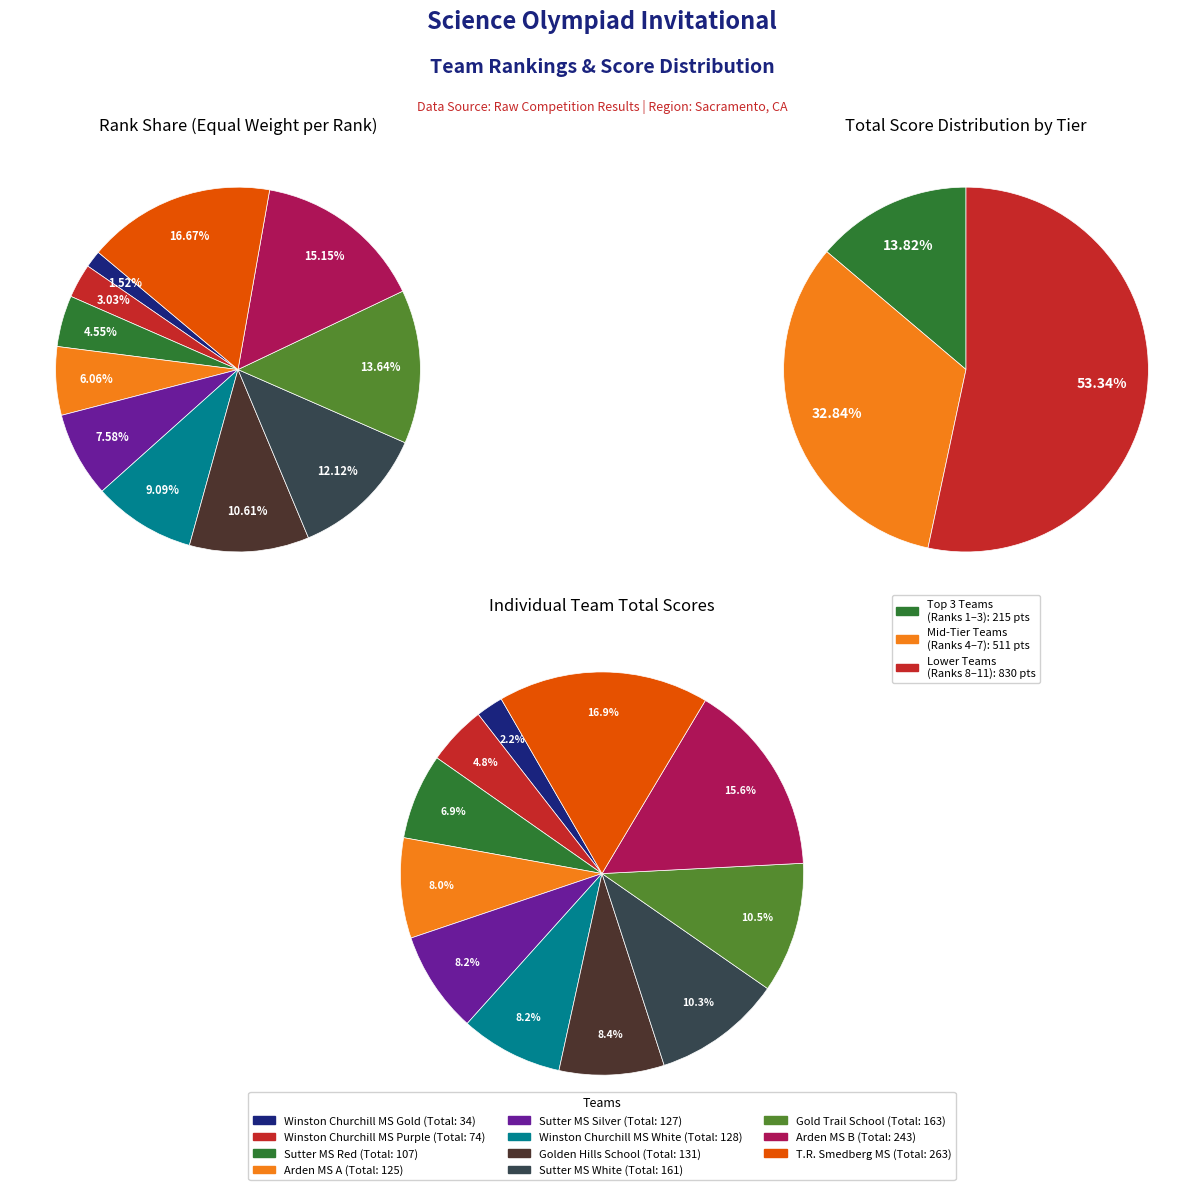

How much of the chart is everything except School 4 (Rank 7)?

89.4%